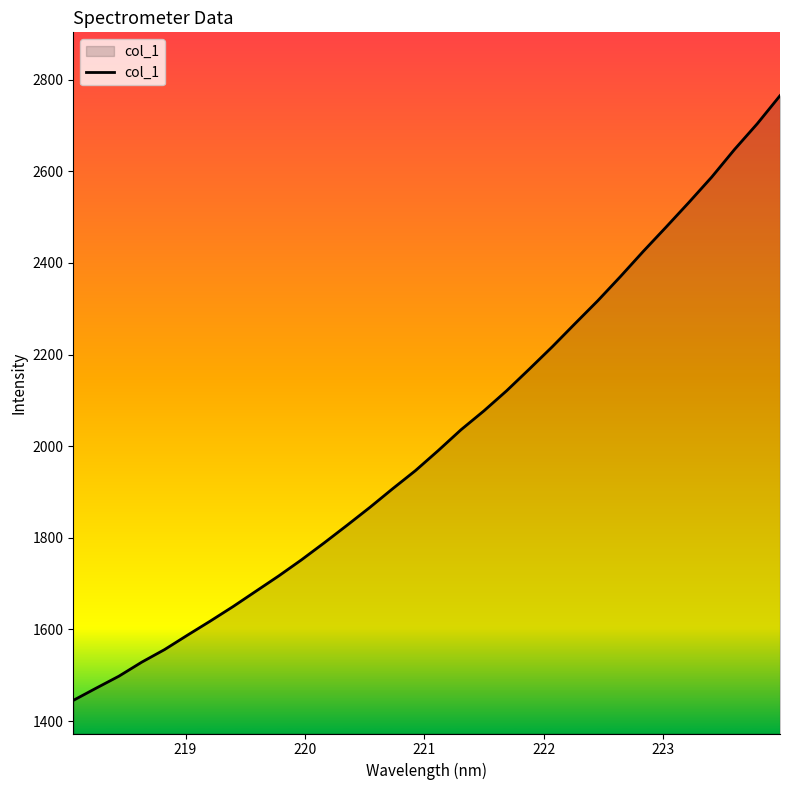

What is the minimum value shown in the chart?

1445.2